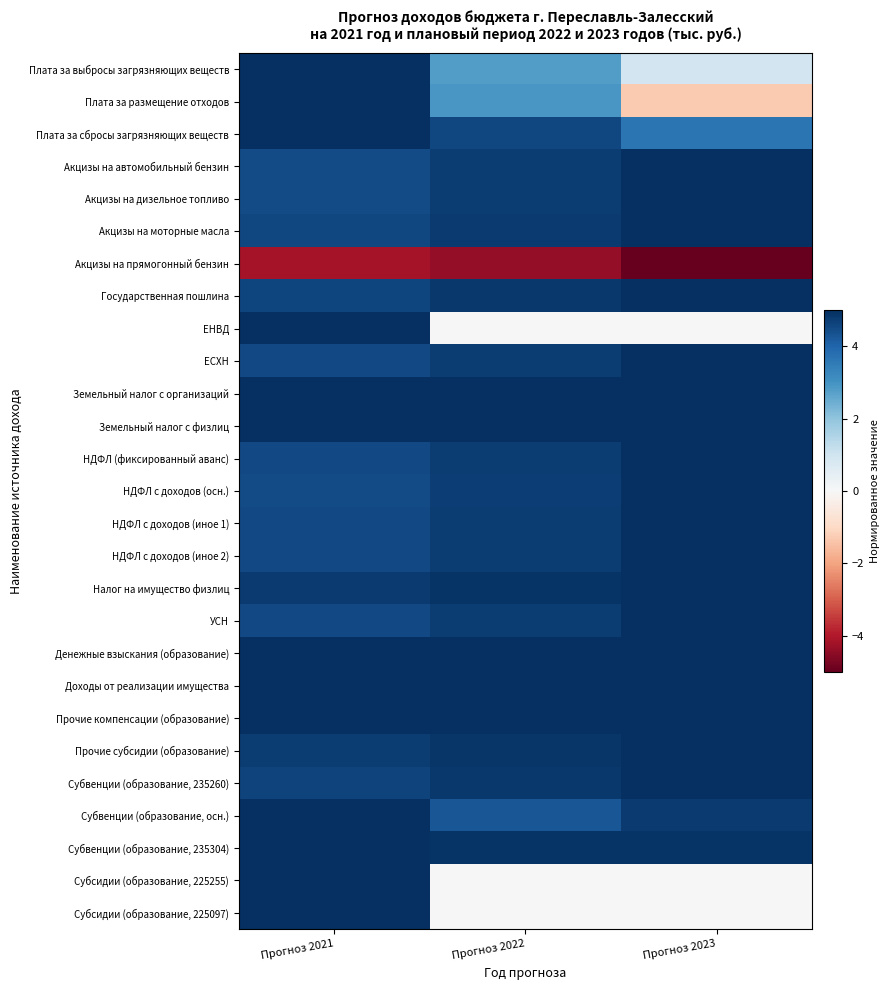

Which series changed the most between Прогноз 2021 and Прогноз 2022?

ЕНВД